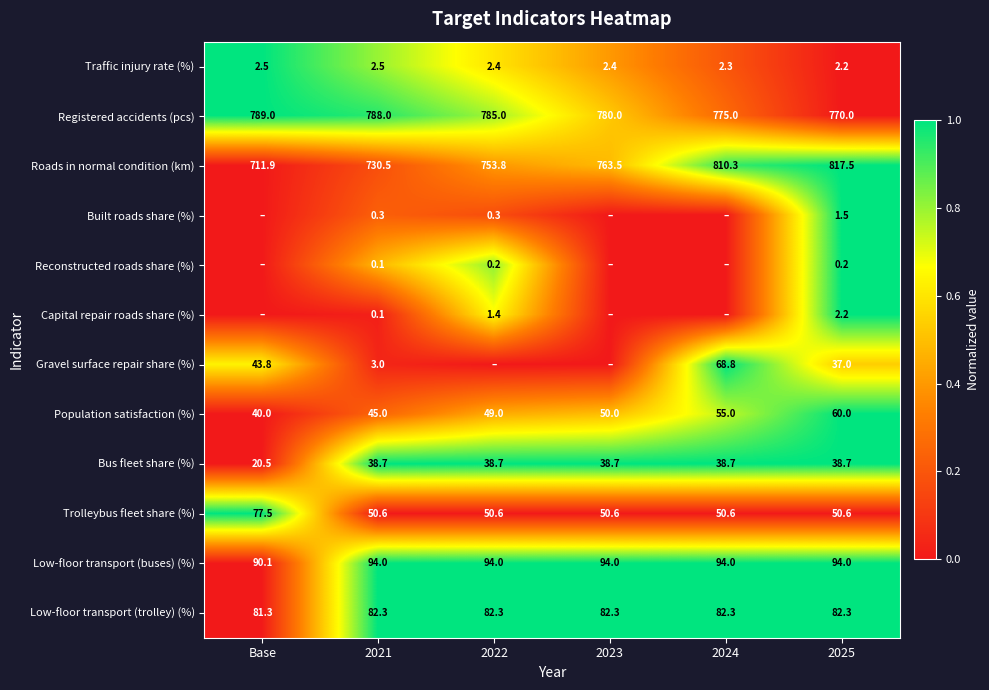

The value of Trolleybus fleet share (%) at 2022 is 50.6. True or false?

True